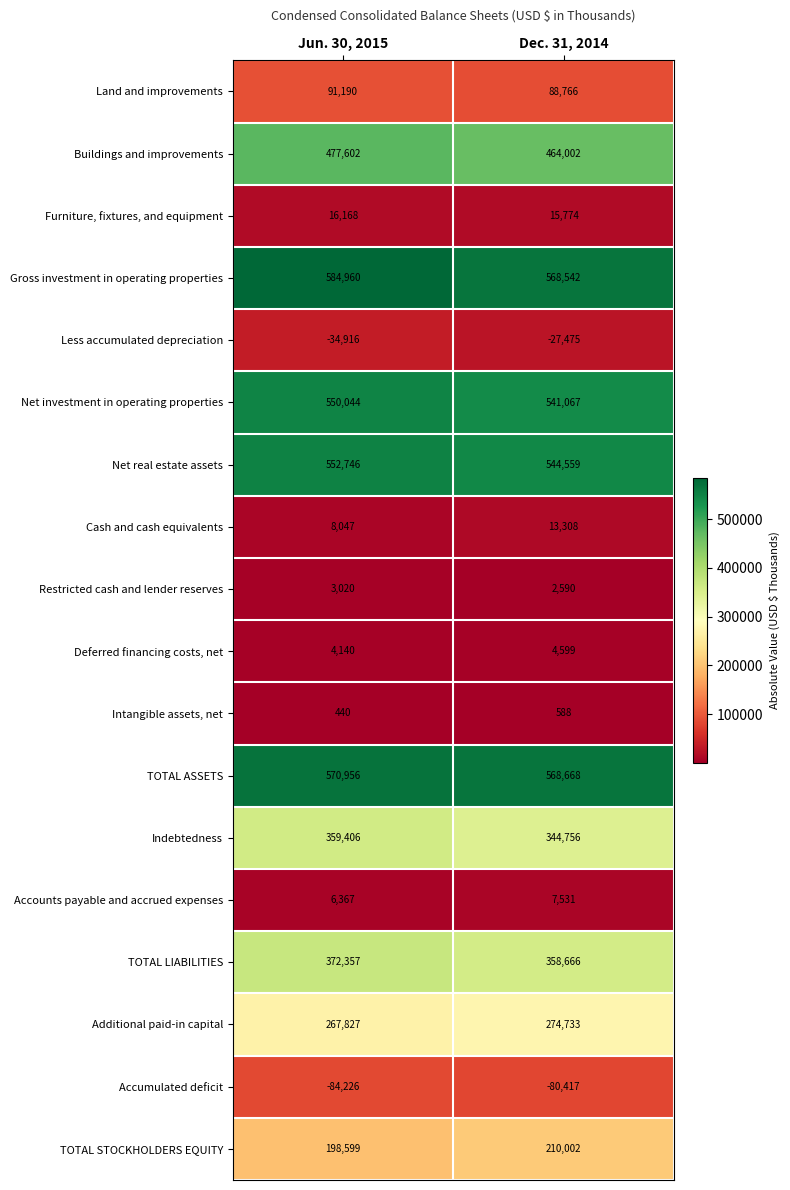

At which label does TOTAL ASSETS reach its peak?

Jun. 30, 2015